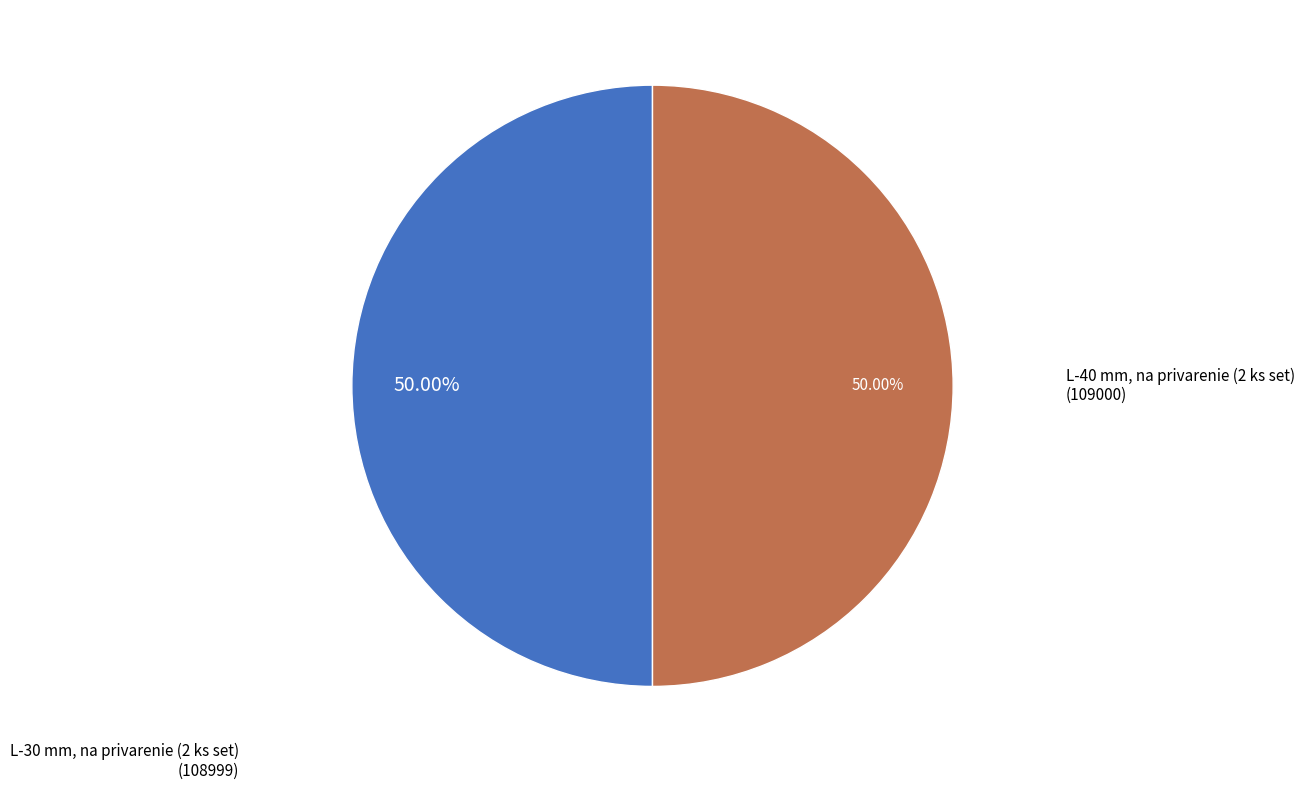

Is the sum of L-40 mm, na privarenie (2 ks set) and L-30 mm, na privarenie (2 ks set) greater than half?

Yes